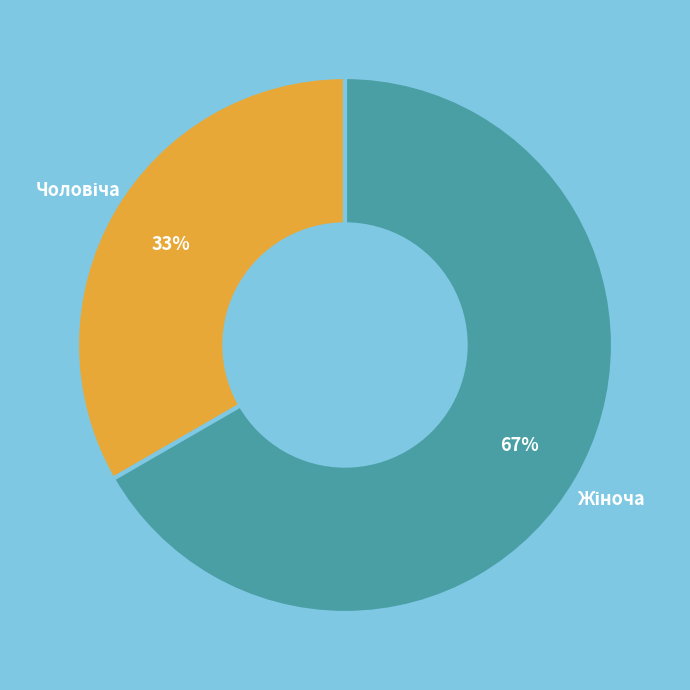

Does any single category account for the majority?

Yes